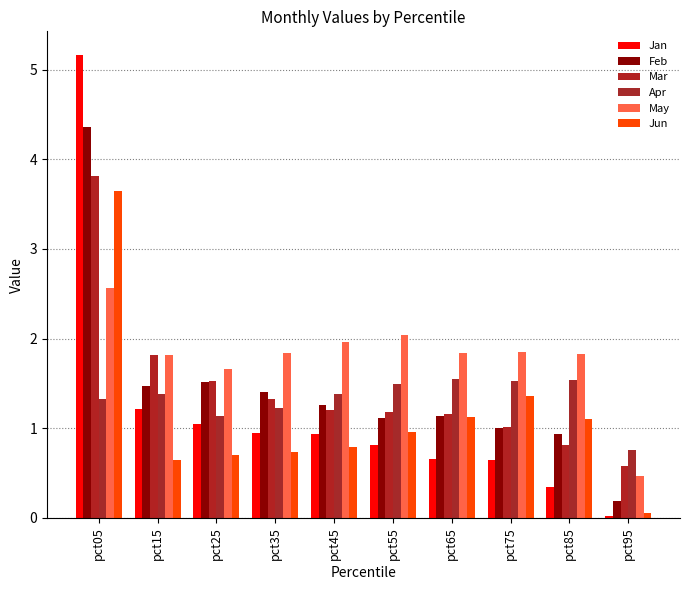

Rank the categories by Jun value from lowest to highest.

pct95, pct15, pct25, pct35, pct45, pct55, pct85, pct65, pct75, pct05